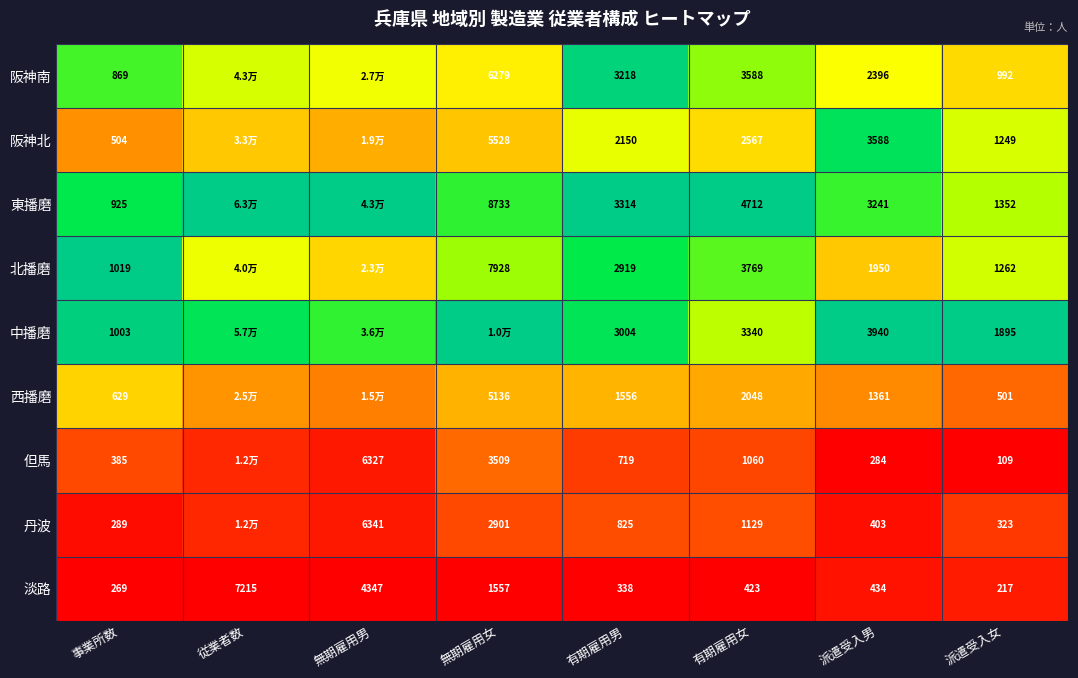

List the labels in order of 淡路 value, smallest first.

派遣受入女, 事業所数, 有期雇用男, 有期雇用女, 派遣受入男, 無期雇用女, 無期雇用男, 従業者数